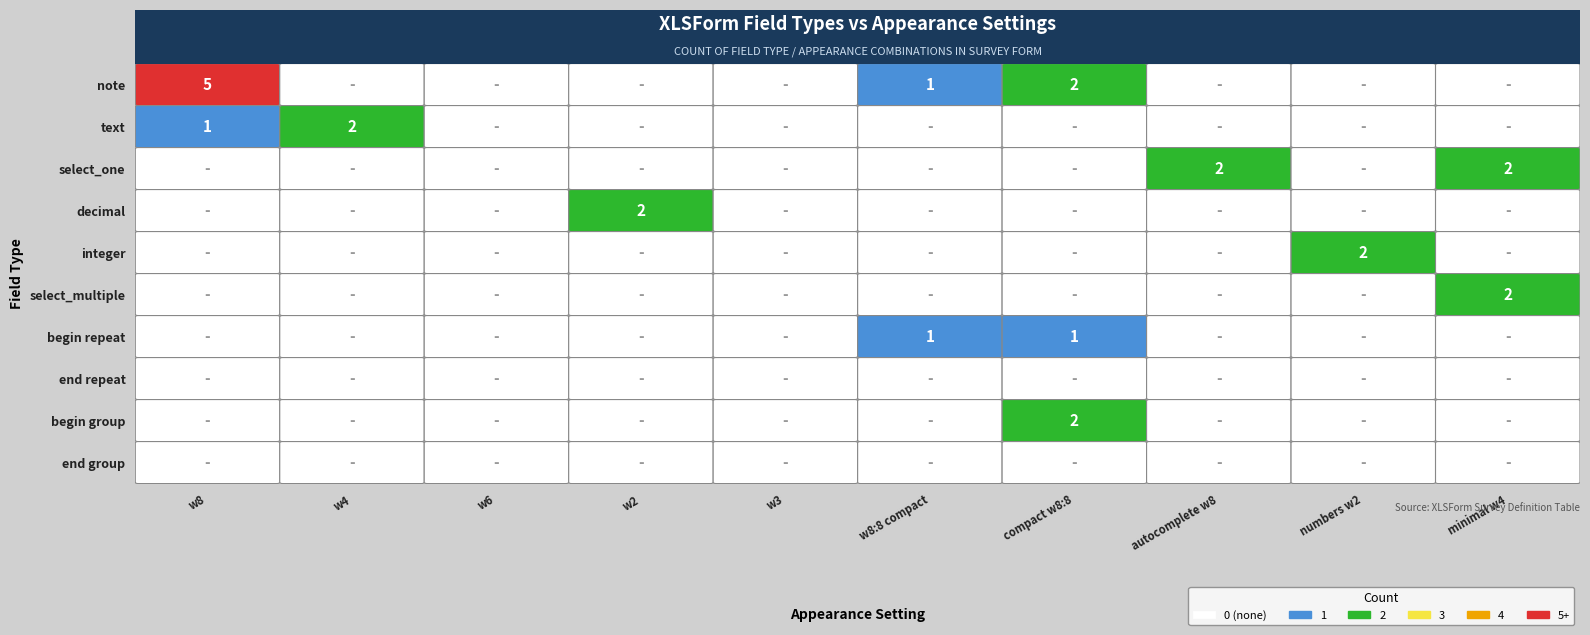

How many positive values does the decimal series have?

1